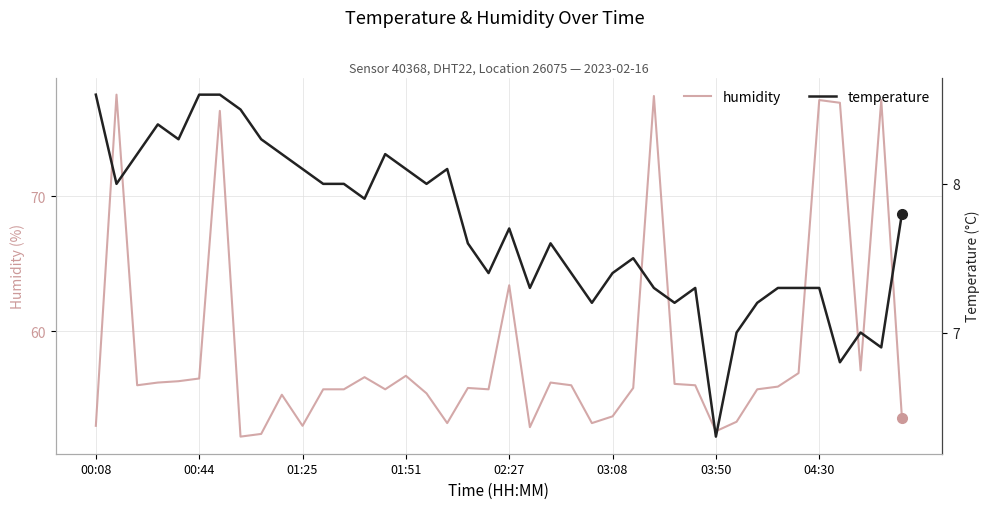

What are all the series names shown in the legend?

humidity, temperature